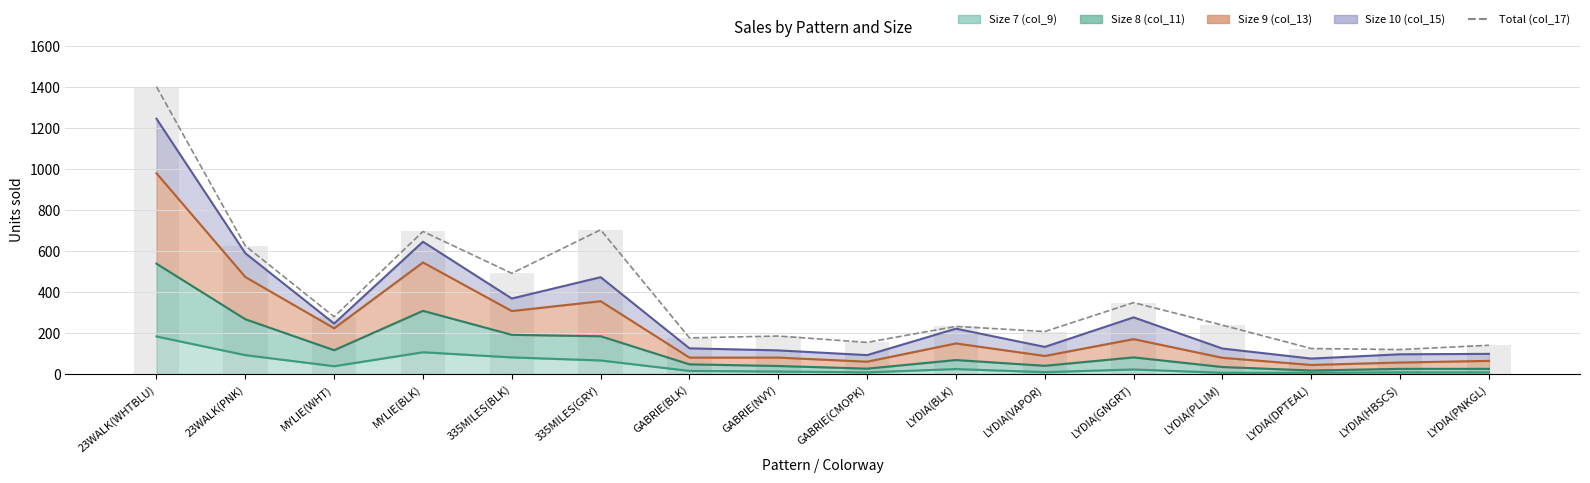

What is the maximum value shown in the chart?

1401